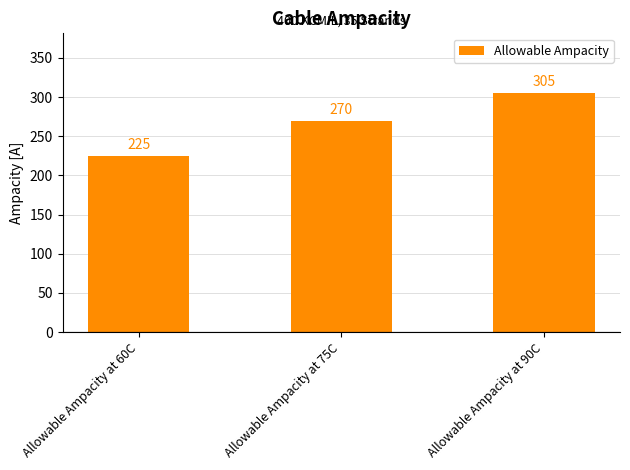

What position from the right is Allowable Ampacity at 75C?

2